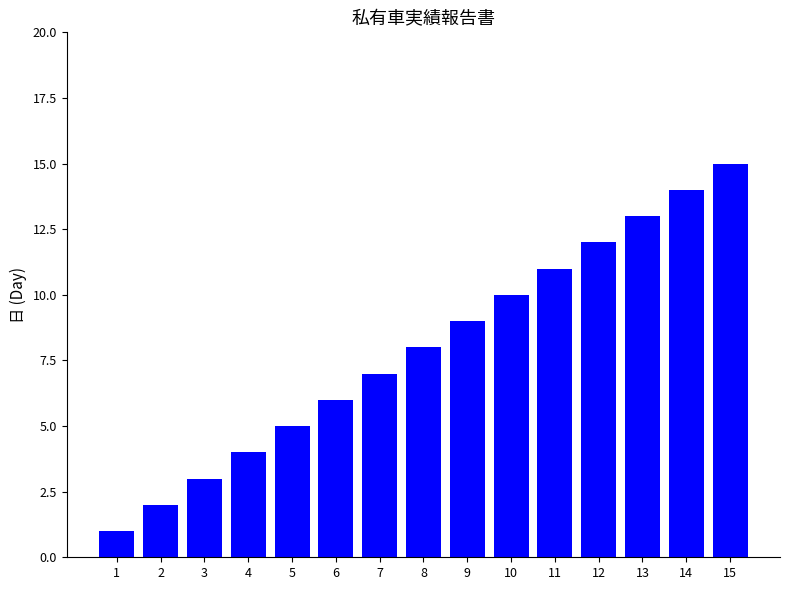

The chart shows a value of 2 at 8. True or false?

False